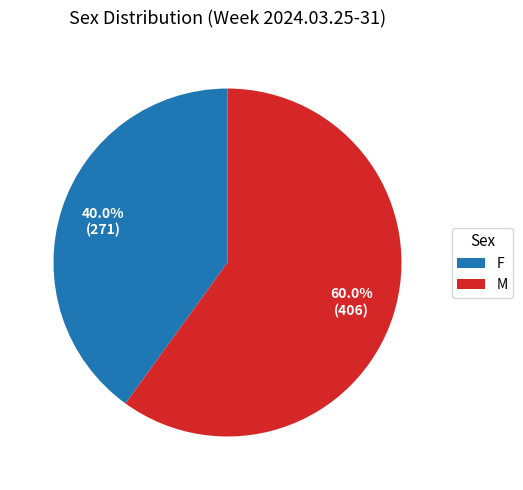

The M slice represents 71% of the pie. True or false?

False